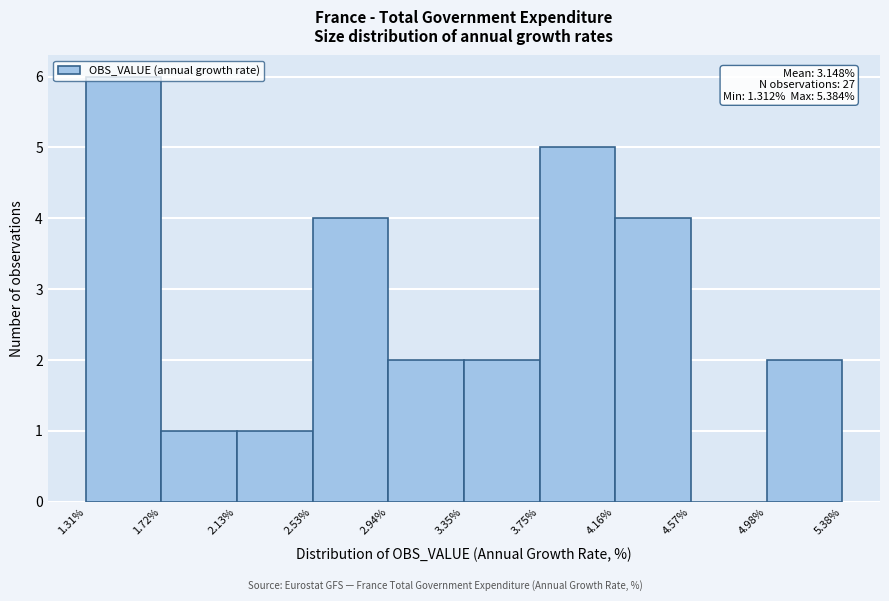

Which range on the x-axis has the tallest bar?

1.31% to 1.72%